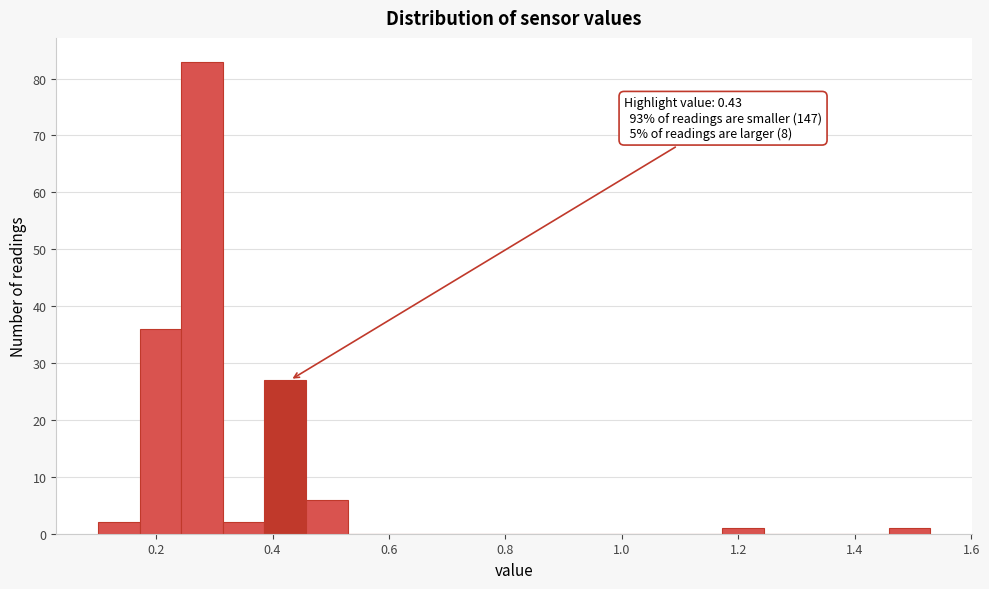

Around what value on the x-axis is the tallest bar? Give the approximate position of its centre, as read against the axis.

0.28